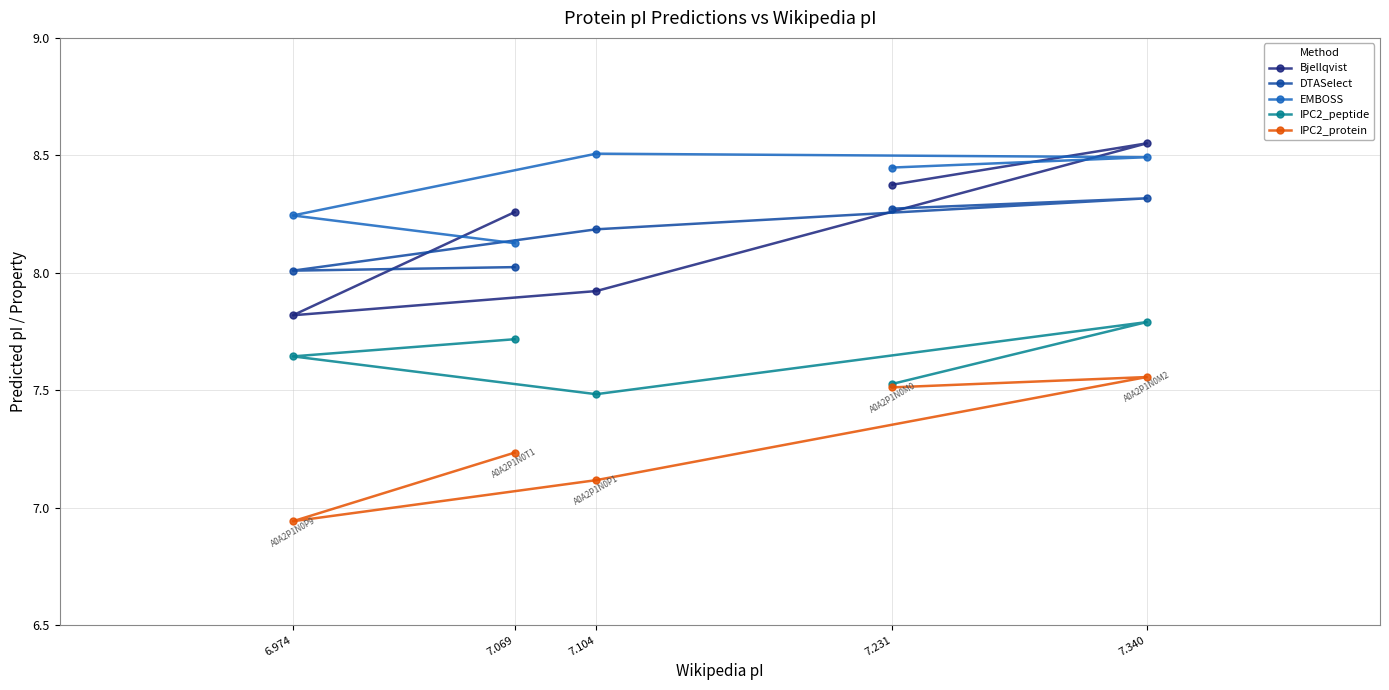

What is the smallest value displayed?

6.9